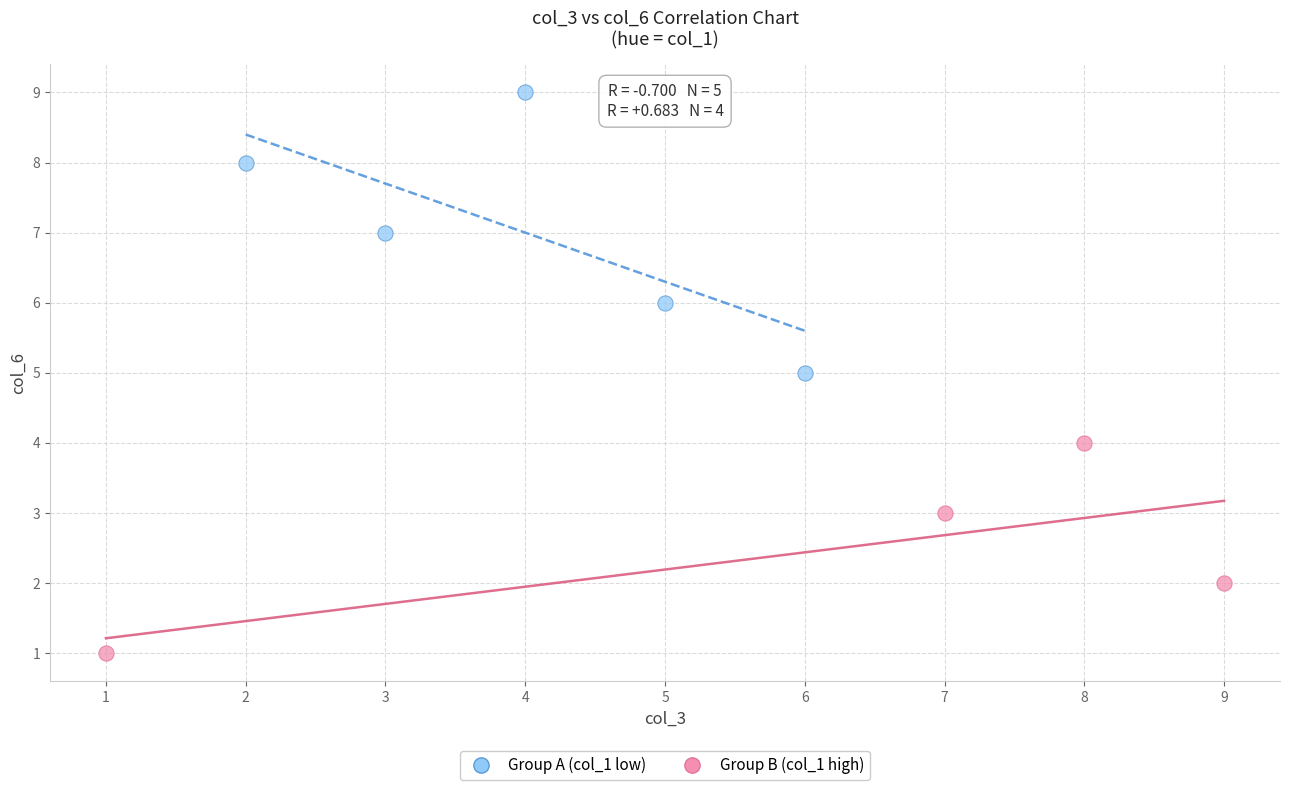

What are all the series names shown in the legend?

Group A (col_1 low), Group B (col_1 high)